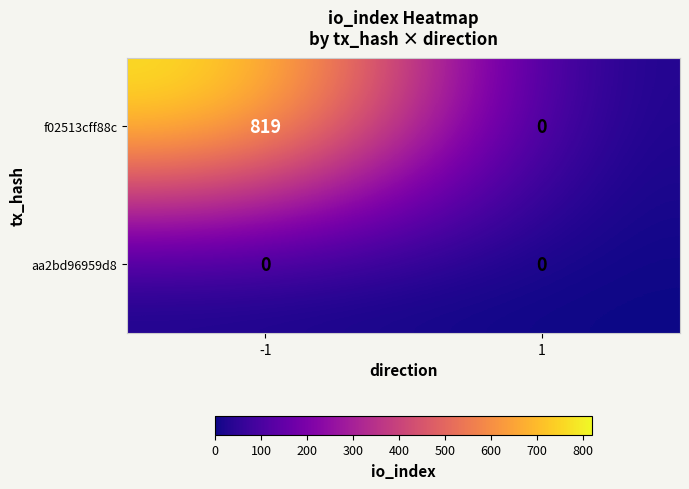

What is the highest value of the f02513cff88c series?

819